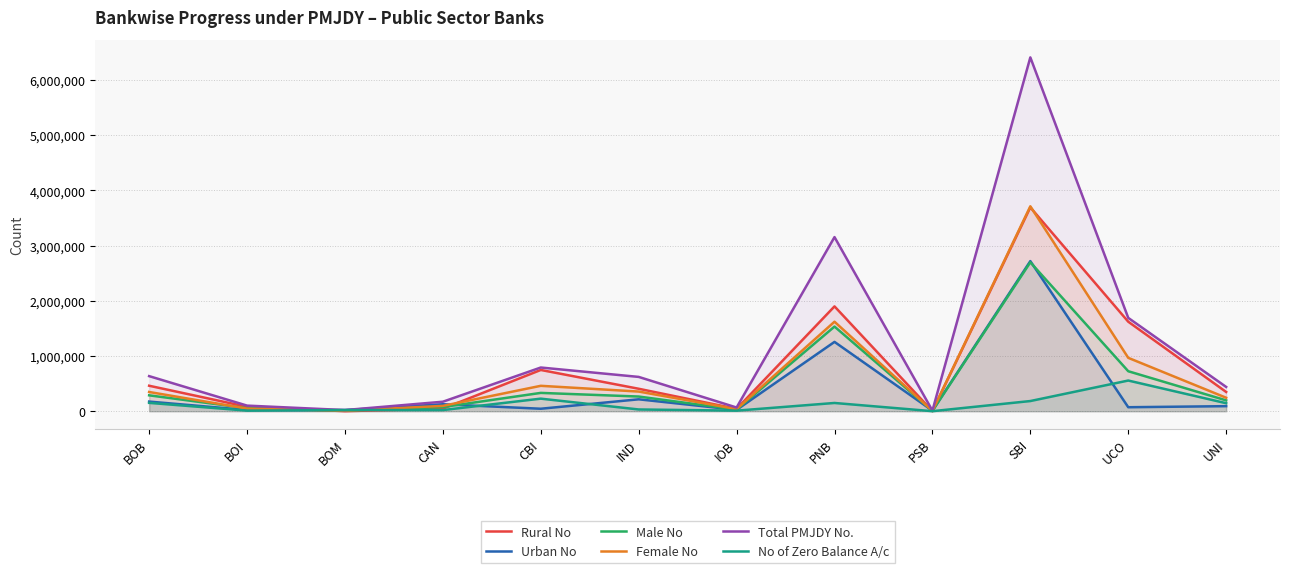

Is it true that Urban No equals 19045 at CBI?

False